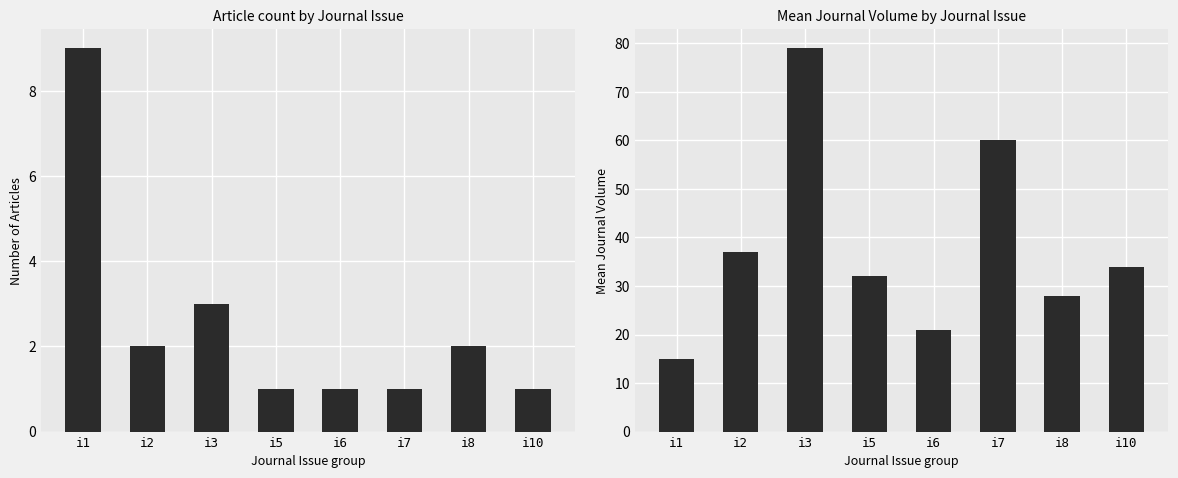

What are all the series names shown in the legend?

Article Count, Mean Journal Volume